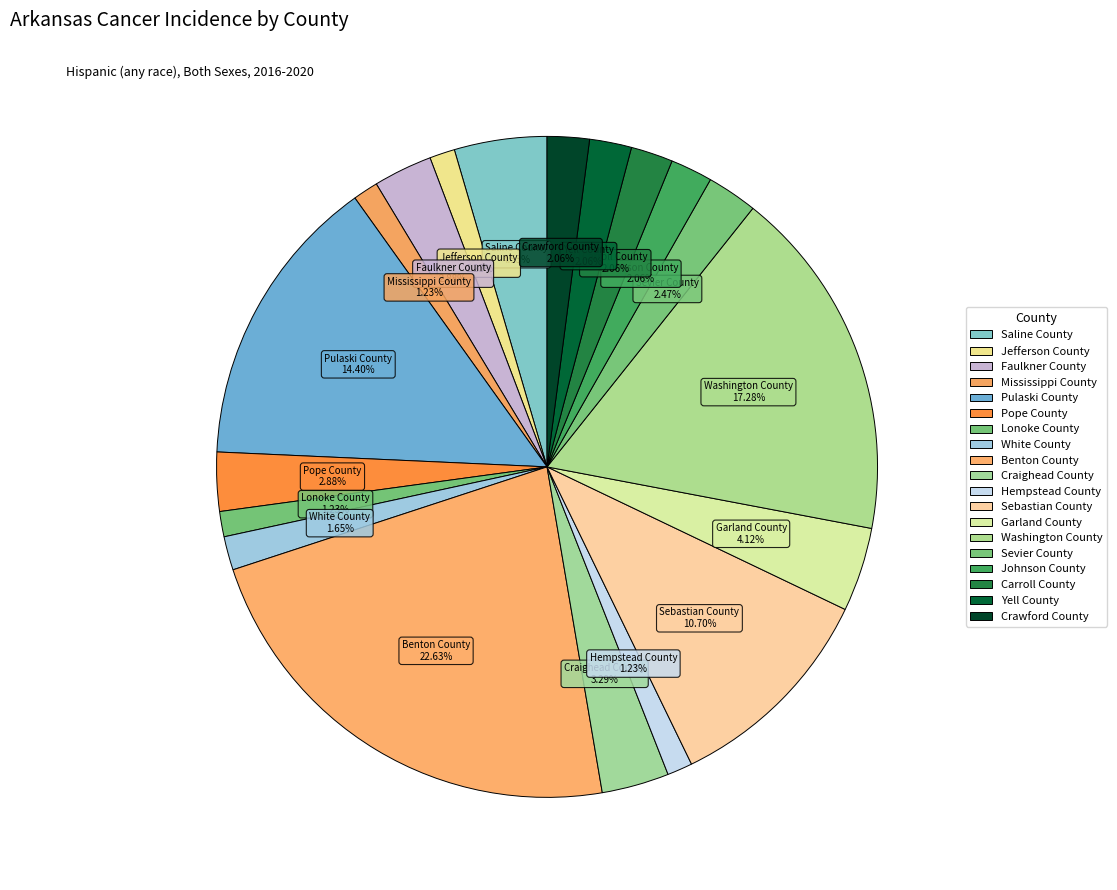

Which slice is the largest?

Benton County